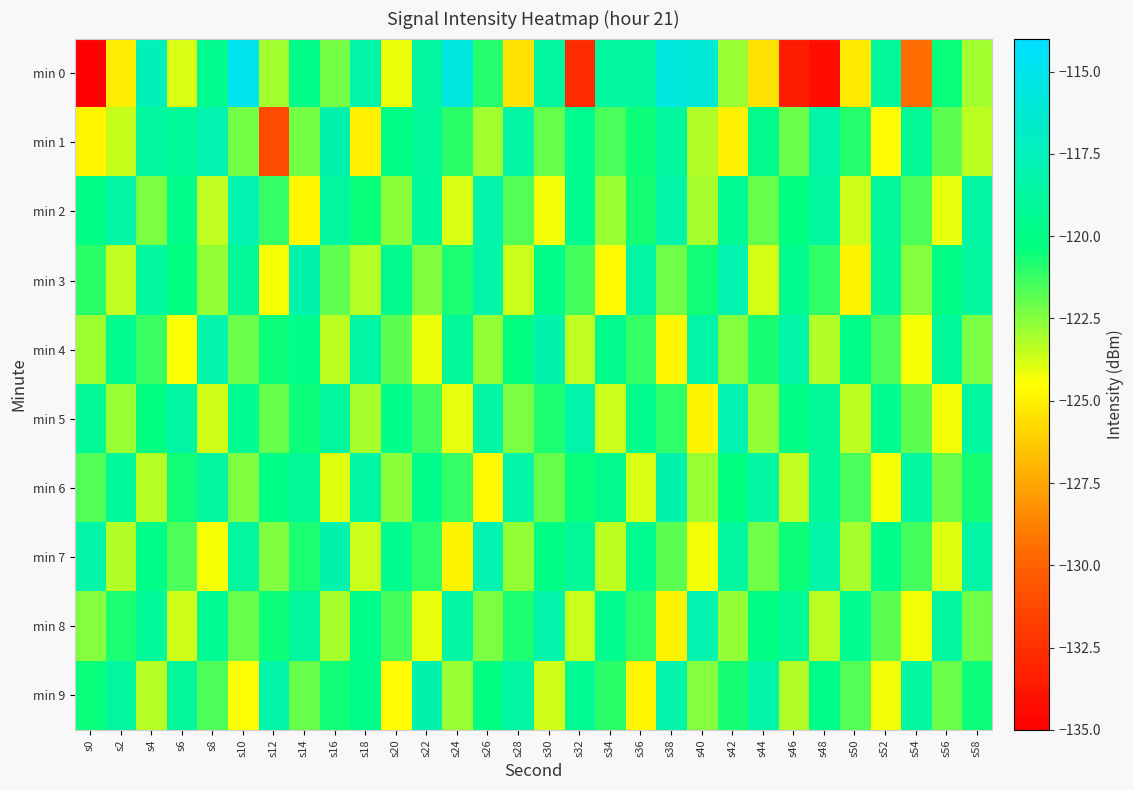

Which series changed the most between s16 and s22?

min 6